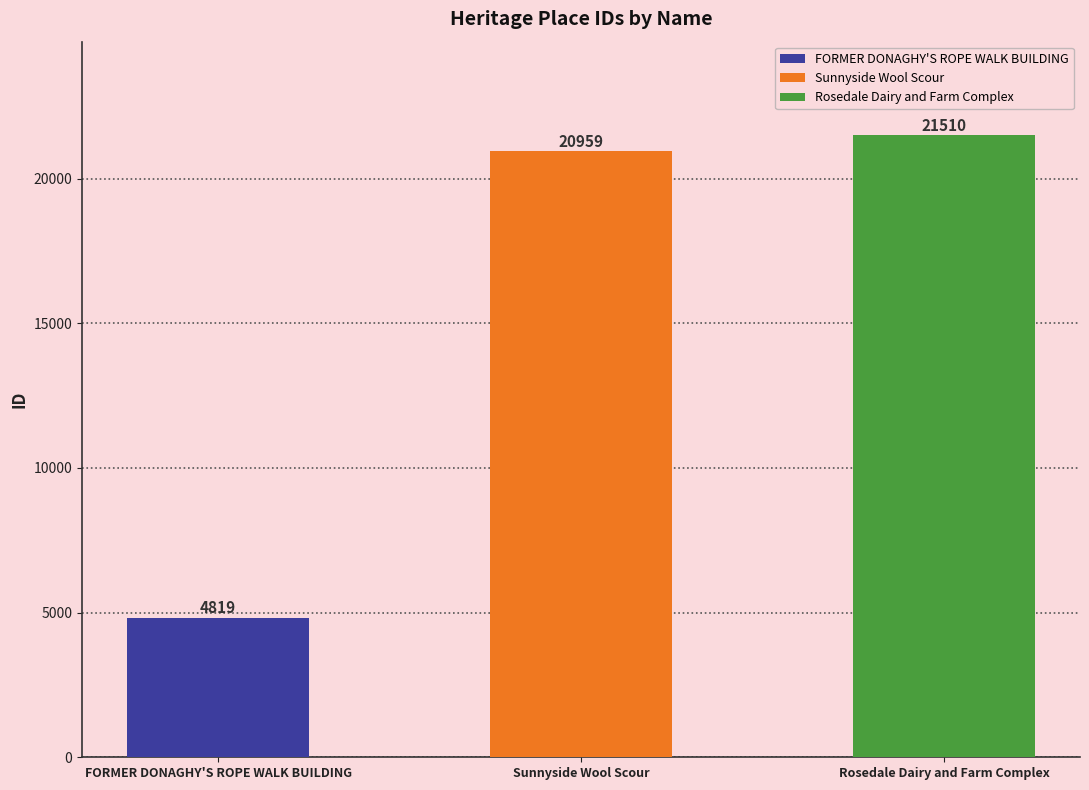

List the labels in order of value, largest first.

Rosedale Dairy and Farm Complex, Sunnyside Wool Scour, FORMER DONAGHY'S ROPE WALK BUILDING